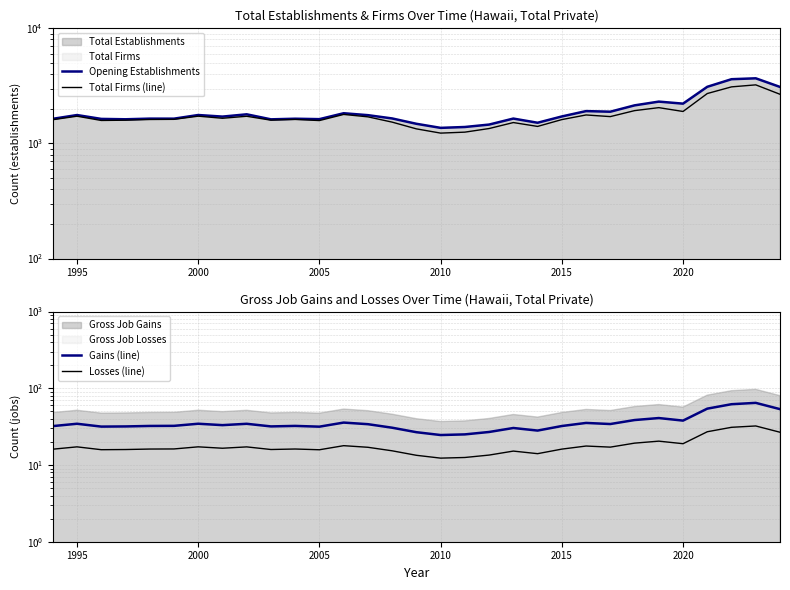

Rank the series by their maximum value, from highest to lowest.

Opening Establishments, Total Firms (line), Gains (line), Losses (line)